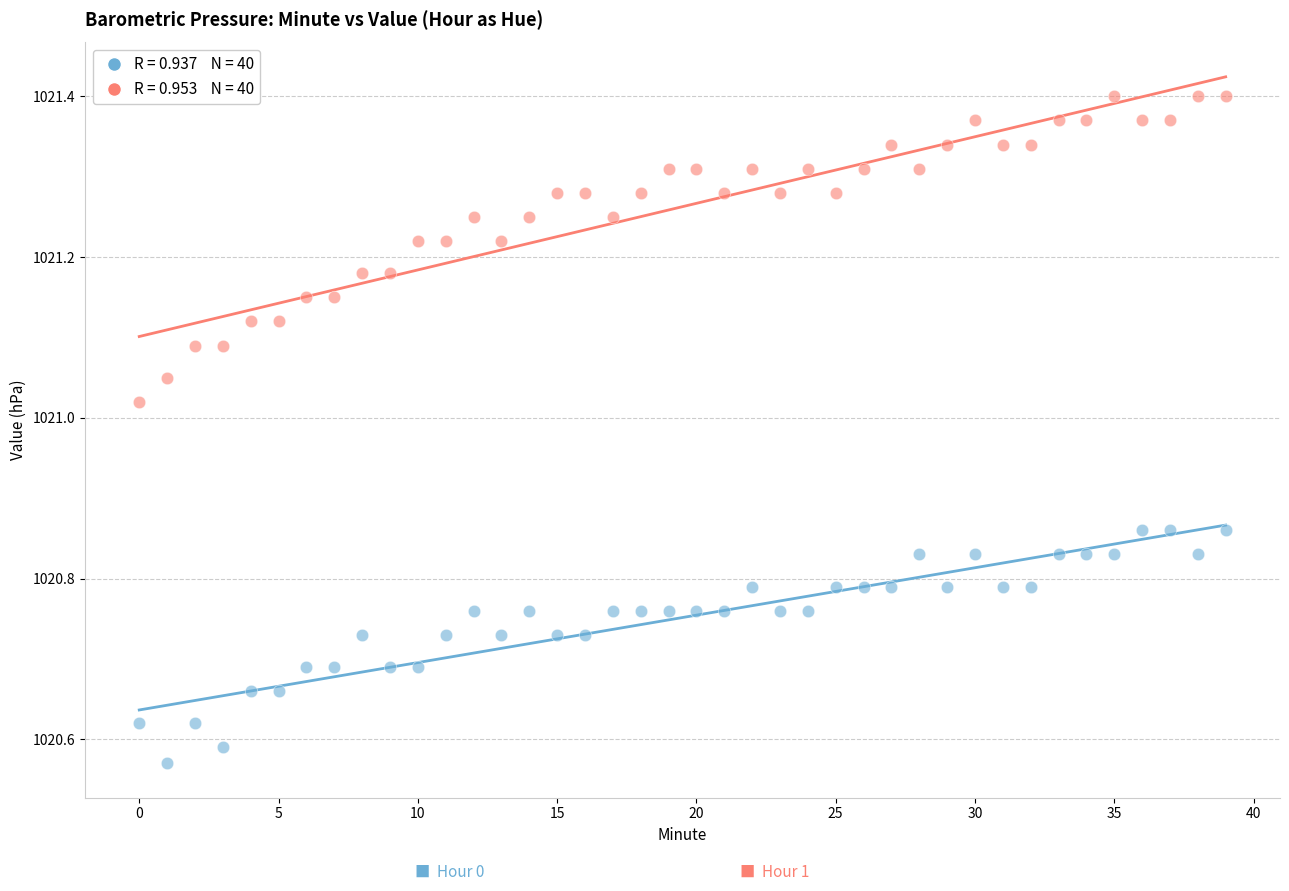

Across all data points, what is the range of Y values (max minus min)?

0.8